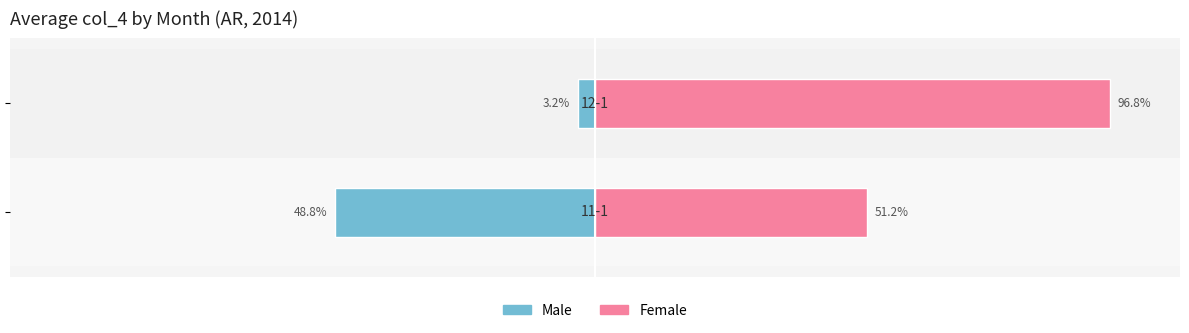

Rank the series by their average value, from lowest to highest.

Male, Female